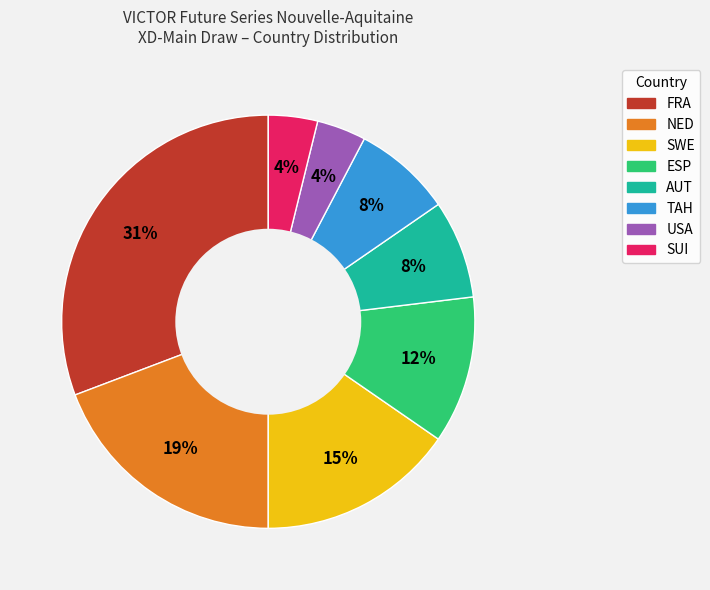

To the nearest percent, what is the average slice percentage?

12%